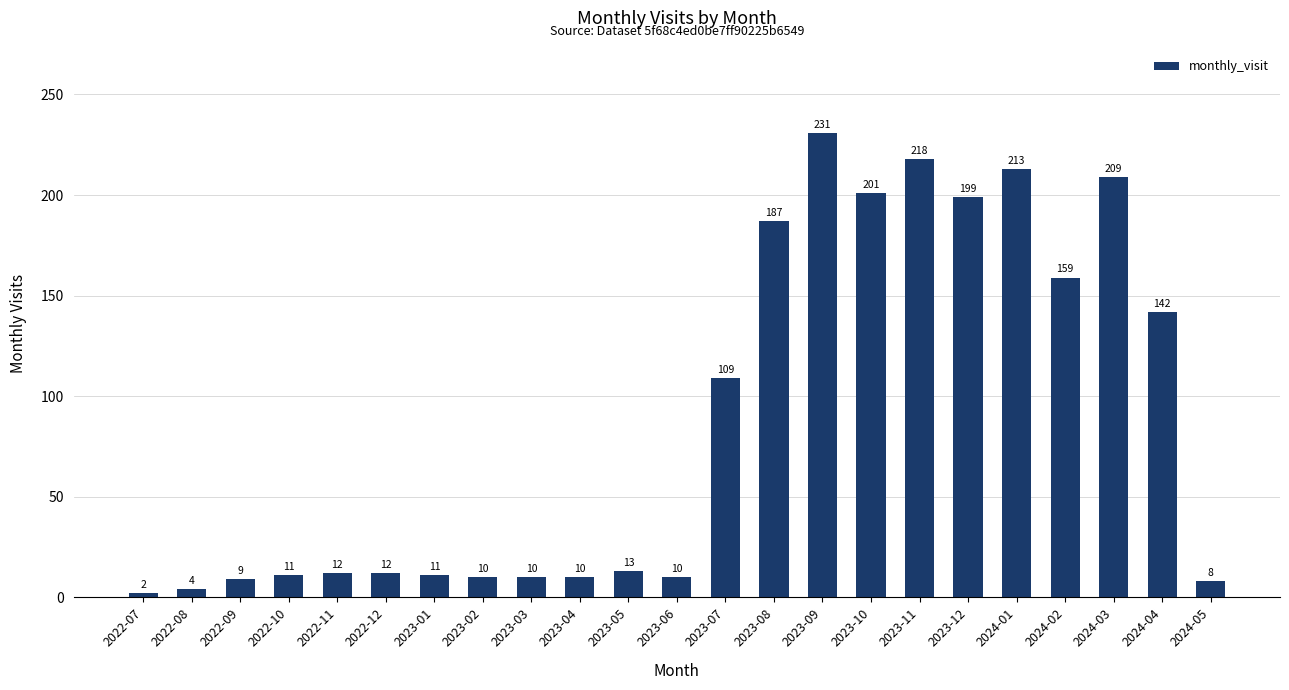

At which label is the value closest to 116?

2023-07